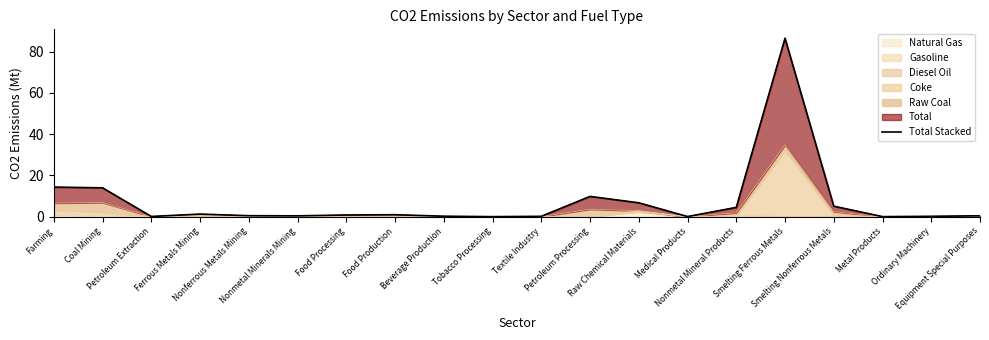

Between Coal Mining and Nonmetal Minerals Mining, which is larger?

Coal Mining